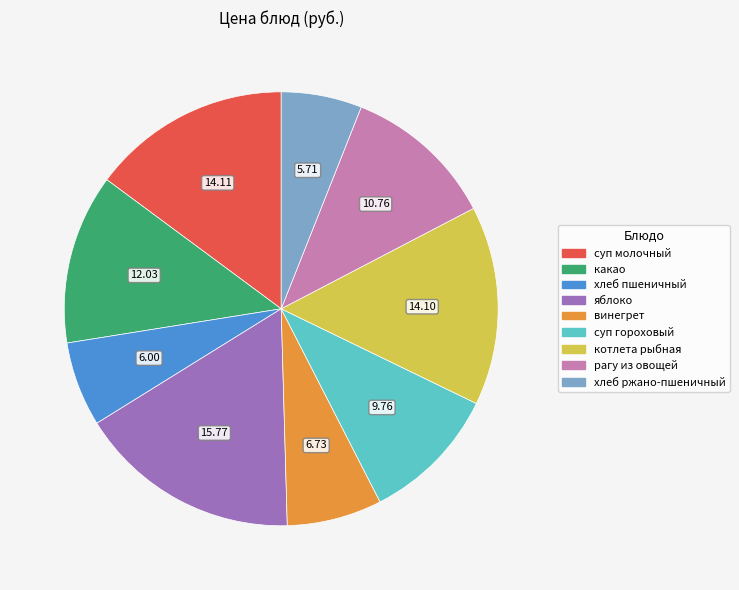

True or false: хлеб ржано-пшеничный accounts for 6% of the total.

True